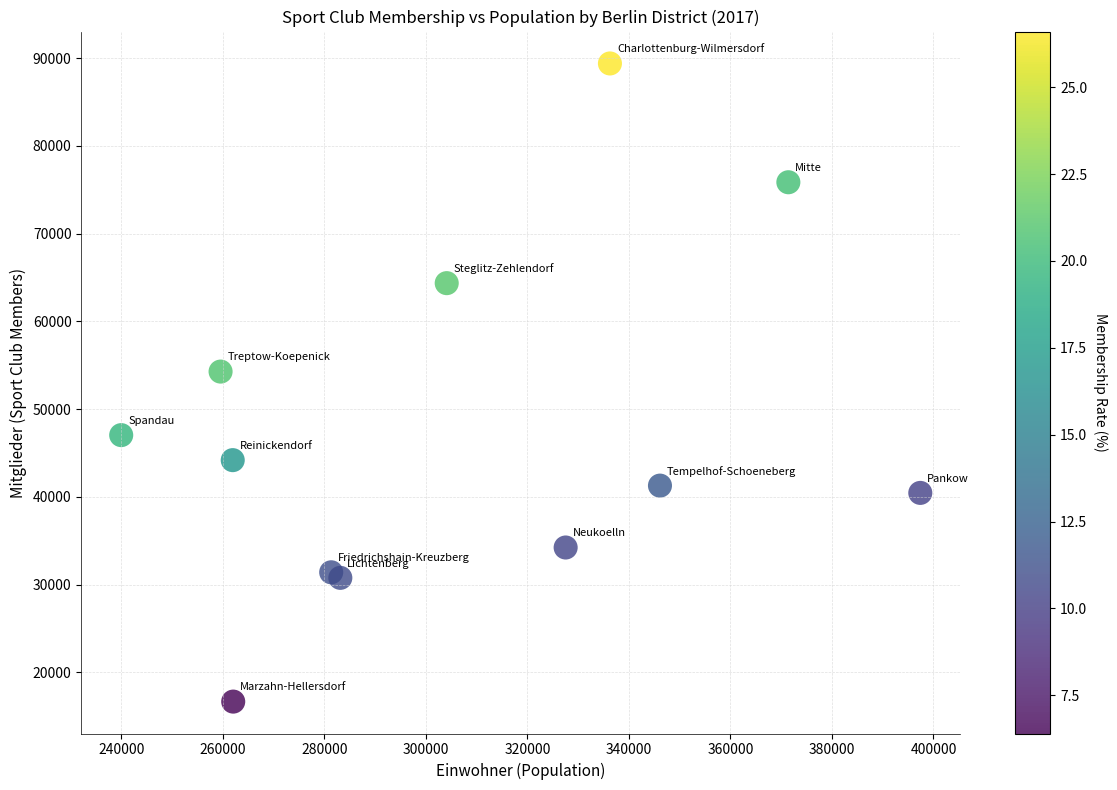

What Y value in the scatter plot is closest to 53030?

54278